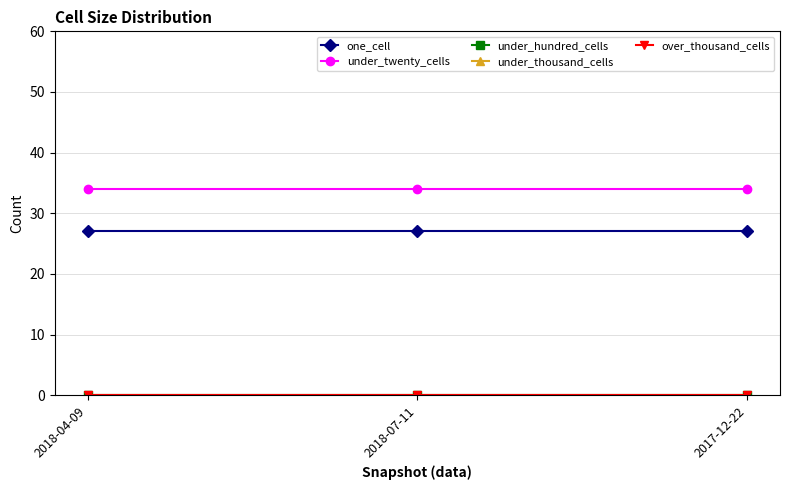

Is this an area chart (filled region under the line)?

No